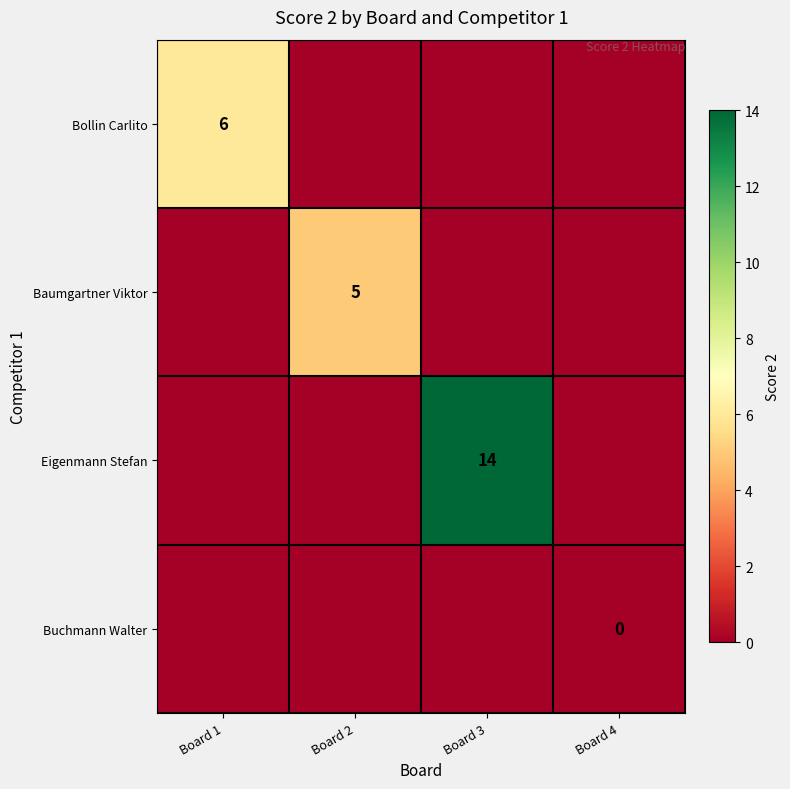

Is the value of Buchmann Walter at Board 4 greater than the value of Bollin Carlito at Board 1?

No